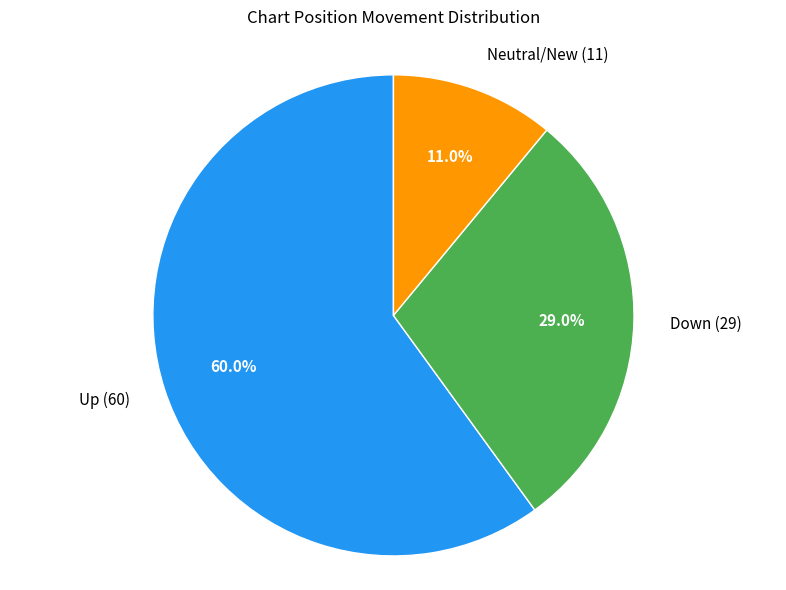

Is there a majority slice in this chart?

Yes